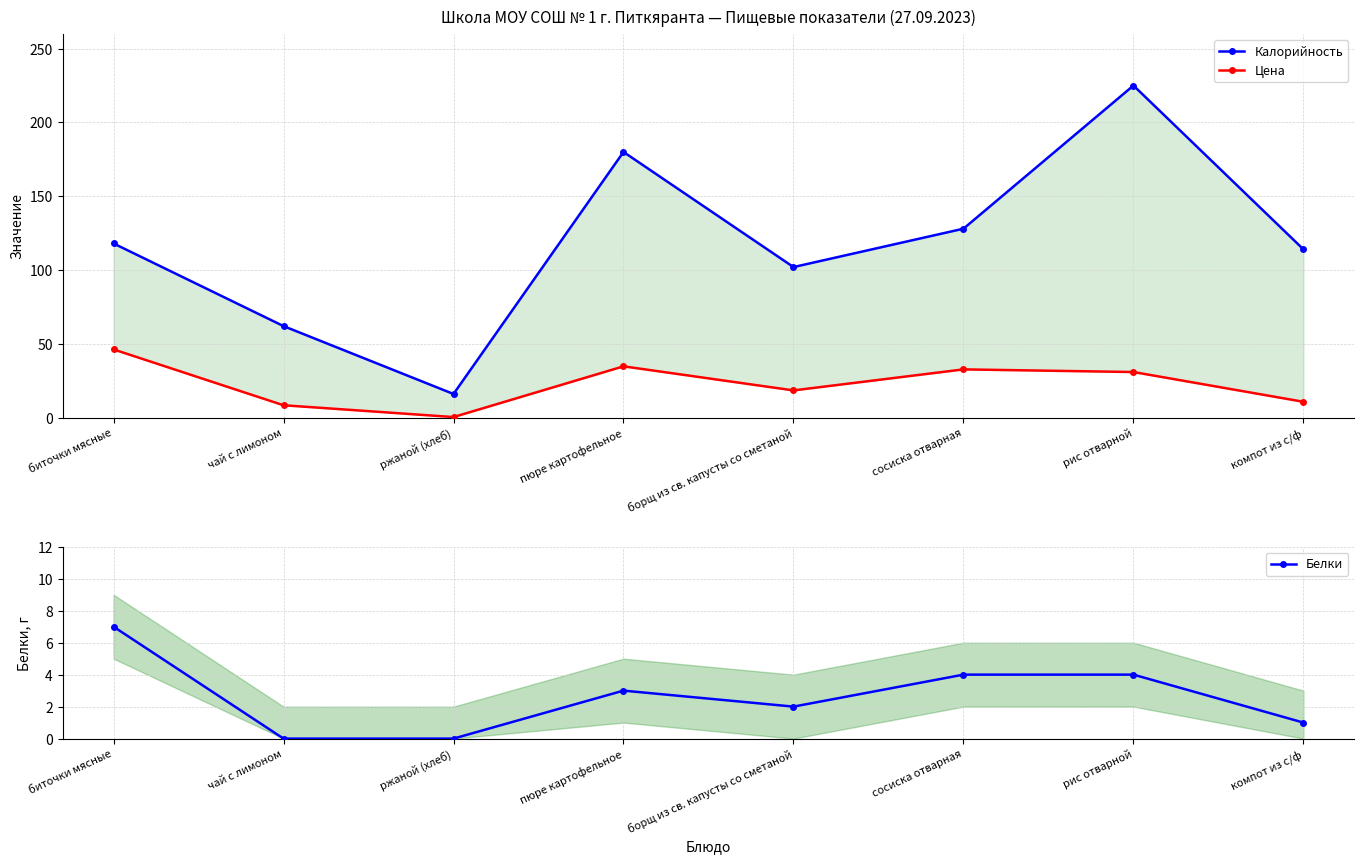

True or false: Цена and Калорийность cross at least once.

False